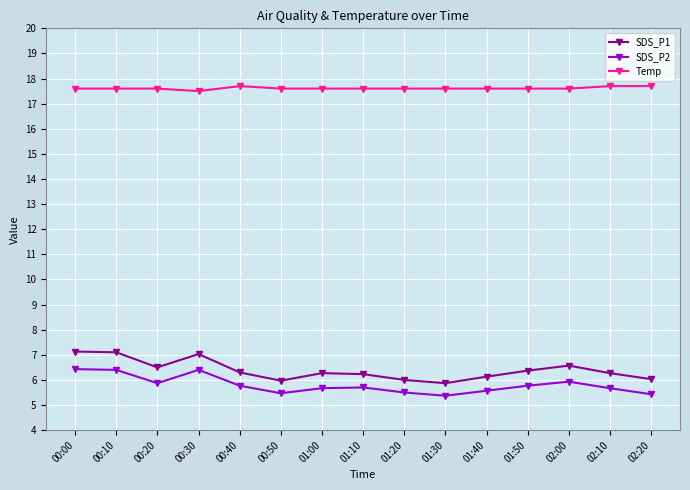

True or false: SDS_P1 and Temp intersect in this chart.

False